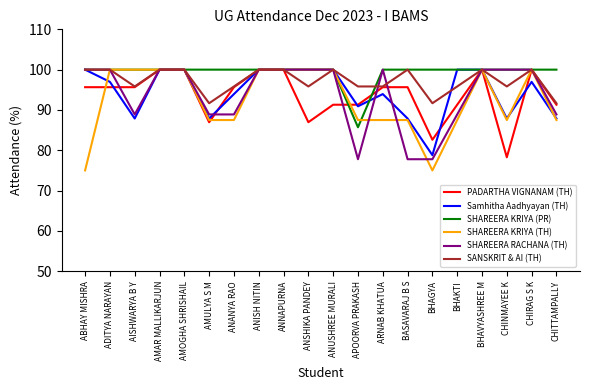

Reading left to right, list all the values displayed in this chart.

PADARTHA VIGNANAM (TH): ABHAY MISHRA=95.7	ADITYA NARAYAN=95.7	AISHWARYA B Y=95.7	AMAR MALLIKARJUN=100.0	AMOGHA SHRISHAIL=100.0	AMULYA S M=87.0	ANANYA RAO=95.7	ANISH NITIN=100.0	ANNAPURNA=100.0	ANSHIKA PANDEY=87.0	ANUSHREE MURALI=91.3	APOORVA PRAKASH=91.3	ARNAB KHATUA=95.7	BASAVARAJ B S=95.7	BHAGYA=82.6	BHAKTI=91.3	BHAVYASHREE M=100.0	CHINMAYEE K=78.3	CHIRAG S K=100.0	CHITTAMPALLY=91.3
Samhitha Aadhyayan (TH): ABHAY MISHRA=100.0	ADITYA NARAYAN=97.0	AISHWARYA B Y=87.9	AMAR MALLIKARJUN=100.0	AMOGHA SHRISHAIL=100.0	AMULYA S M=87.9	ANANYA RAO=93.9	ANISH NITIN=100.0	ANNAPURNA=100.0	ANSHIKA PANDEY=100.0	ANUSHREE MURALI=100.0	APOORVA PRAKASH=90.9	ARNAB KHATUA=93.9	BASAVARAJ B S=87.9	BHAGYA=78.8	BHAKTI=100.0	BHAVYASHREE M=100.0	CHINMAYEE K=87.9	CHIRAG S K=97.0	CHITTAMPALLY=87.9
SHAREERA KRIYA (PR): ABHAY MISHRA=100.0	ADITYA NARAYAN=100.0	AISHWARYA B Y=100.0	AMAR MALLIKARJUN=100.0	AMOGHA SHRISHAIL=100.0	AMULYA S M=100.0	ANANYA RAO=100.0	ANISH NITIN=100.0	ANNAPURNA=100.0	ANSHIKA PANDEY=100.0	ANUSHREE MURALI=100.0	APOORVA PRAKASH=85.7	ARNAB KHATUA=100.0	BASAVARAJ B S=100.0	BHAGYA=100.0	BHAKTI=100.0	BHAVYASHREE M=100.0	CHINMAYEE K=100.0	CHIRAG S K=100.0	CHITTAMPALLY=100.0
SHAREERA KRIYA (TH): ABHAY MISHRA=75.0	ADITYA NARAYAN=100.0	AISHWARYA B Y=100.0	AMAR MALLIKARJUN=100.0	AMOGHA SHRISHAIL=100.0	AMULYA S M=87.5	ANANYA RAO=87.5	ANISH NITIN=100.0	ANNAPURNA=100.0	ANSHIKA PANDEY=100.0	ANUSHREE MURALI=100.0	APOORVA PRAKASH=87.5	ARNAB KHATUA=87.5	BASAVARAJ B S=87.5	BHAGYA=75.0	BHAKTI=87.5	BHAVYASHREE M=100.0	CHINMAYEE K=87.5	CHIRAG S K=100.0	CHITTAMPALLY=87.5
SHAREERA RACHANA (TH): ABHAY MISHRA=100.0	ADITYA NARAYAN=100.0	AISHWARYA B Y=88.9	AMAR MALLIKARJUN=100.0	AMOGHA SHRISHAIL=100.0	AMULYA S M=88.9	ANANYA RAO=88.9	ANISH NITIN=100.0	ANNAPURNA=100.0	ANSHIKA PANDEY=100.0	ANUSHREE MURALI=100.0	APOORVA PRAKASH=77.8	ARNAB KHATUA=100.0	BASAVARAJ B S=77.8	BHAGYA=77.8	BHAKTI=88.9	BHAVYASHREE M=100.0	CHINMAYEE K=100.0	CHIRAG S K=100.0	CHITTAMPALLY=88.9
SANSKRIT & AI (TH): ABHAY MISHRA=100.0	ADITYA NARAYAN=100.0	AISHWARYA B Y=95.8	AMAR MALLIKARJUN=100.0	AMOGHA SHRISHAIL=100.0	AMULYA S M=91.7	ANANYA RAO=95.8	ANISH NITIN=100.0	ANNAPURNA=100.0	ANSHIKA PANDEY=95.8	ANUSHREE MURALI=100.0	APOORVA PRAKASH=95.8	ARNAB KHATUA=95.8	BASAVARAJ B S=100.0	BHAGYA=91.7	BHAKTI=95.8	BHAVYASHREE M=100.0	CHINMAYEE K=95.8	CHIRAG S K=100.0	CHITTAMPALLY=91.7